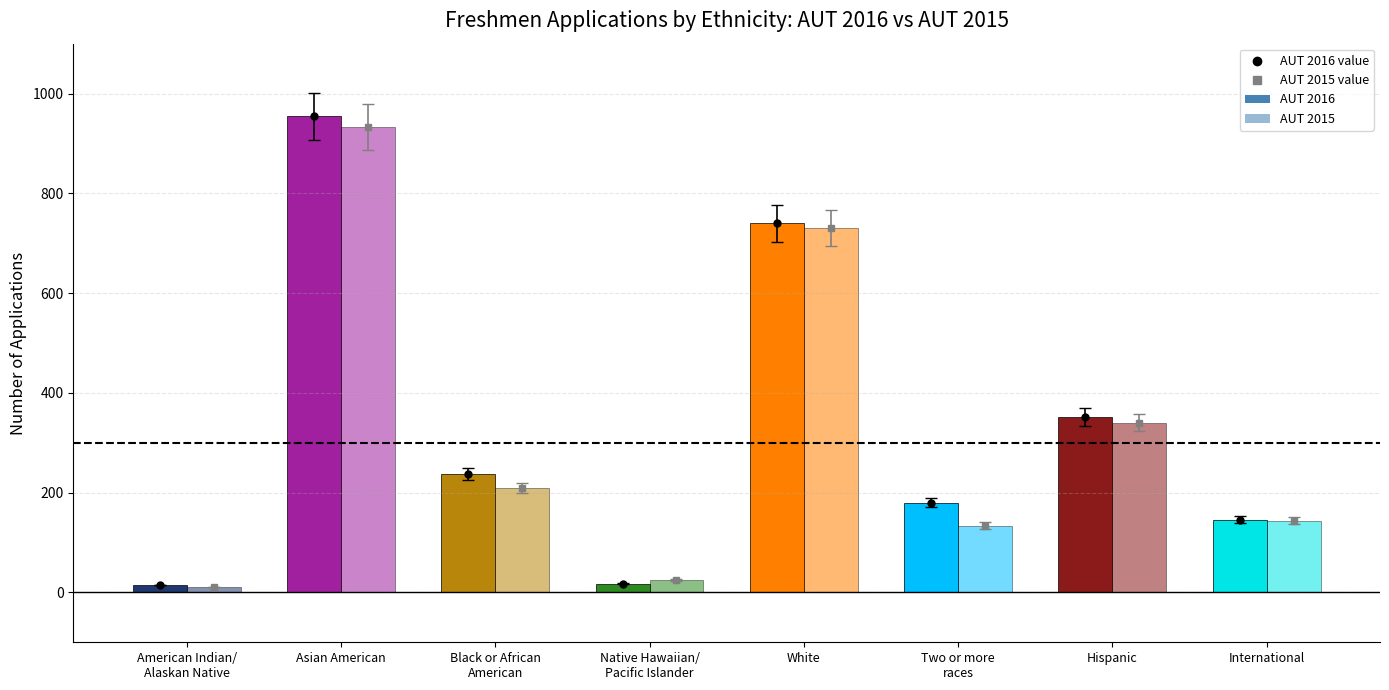

Count the number of categories in the chart.

8